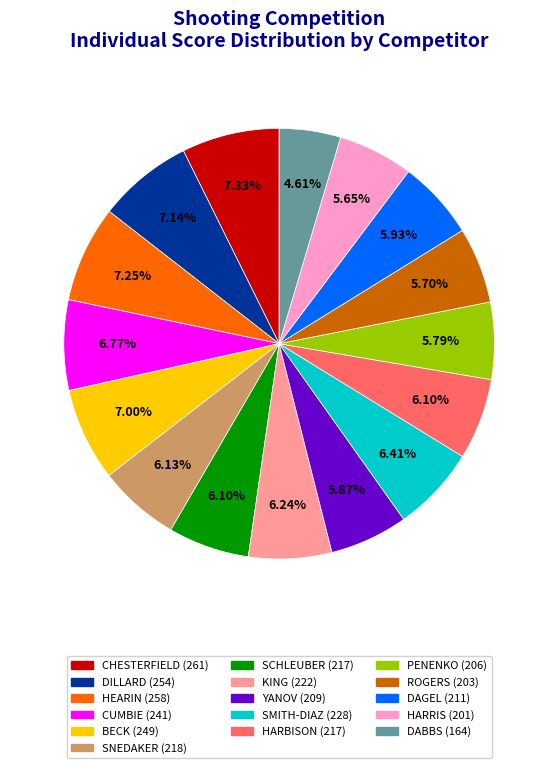

What percentage is the DAGEL slice, to the nearest percent?

6%